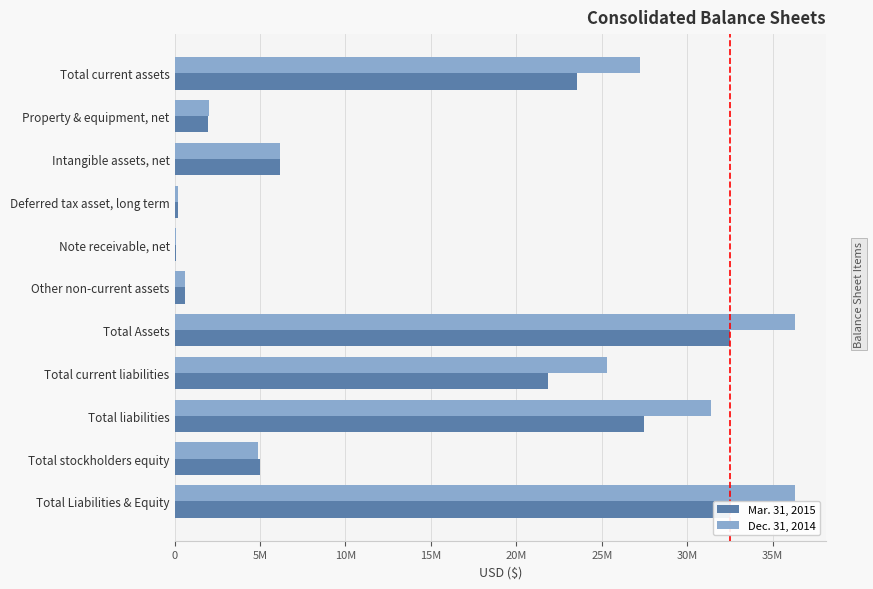

What are all the series names shown in the legend?

Mar. 31, 2015, Dec. 31, 2014